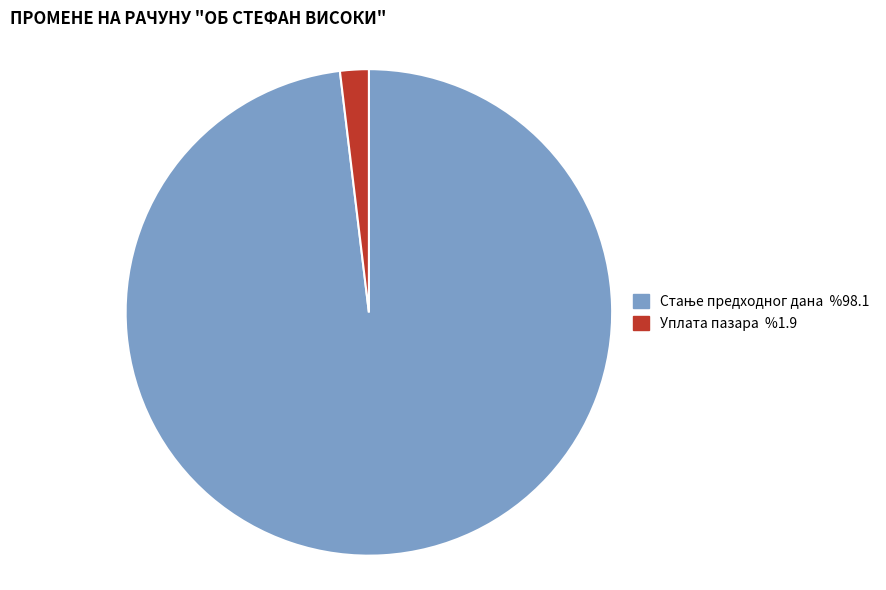

What is the smallest slice in the pie chart?

Уплата пазара